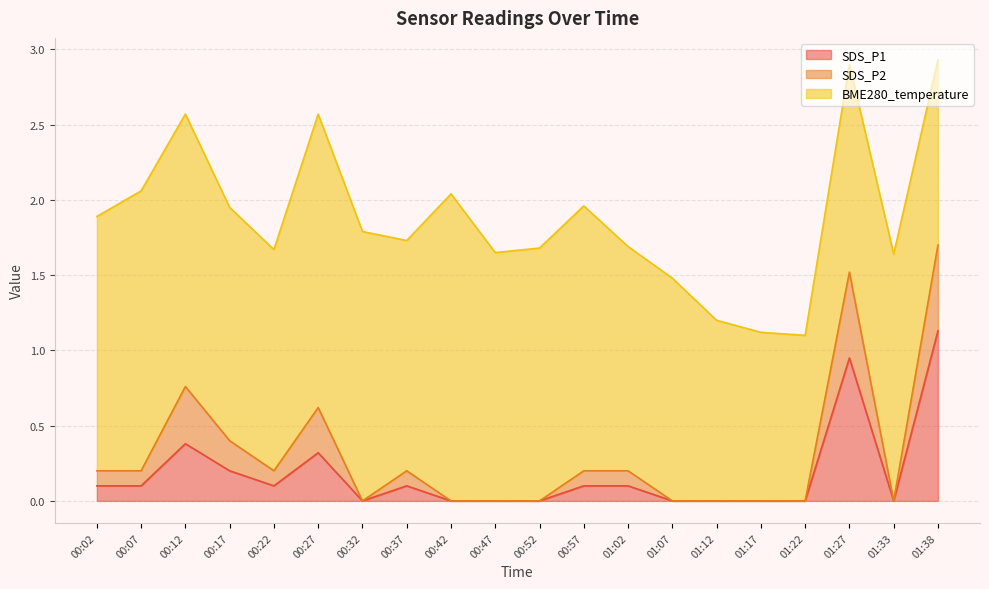

At which label is SDS_P2 closest to 0?

00:32